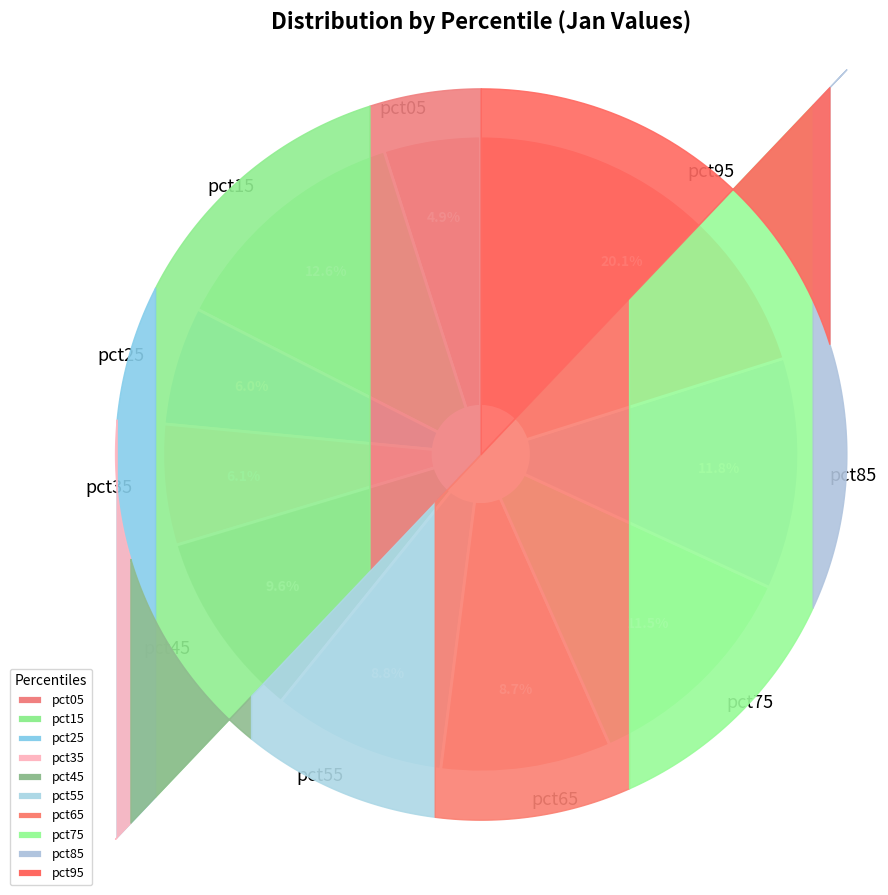

Which has a higher value, pct15 or pct75?

pct15